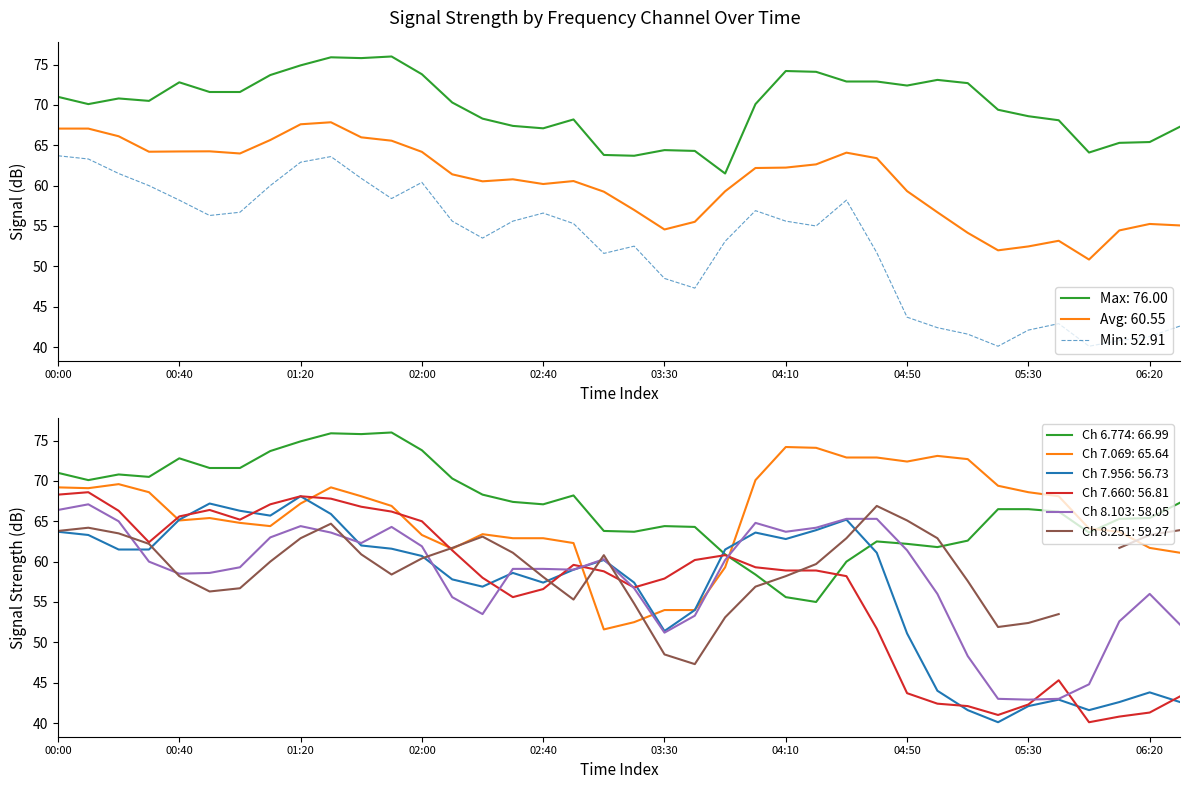

At which category does 7.069 reach its first local peak?

2016/05/19 00:20